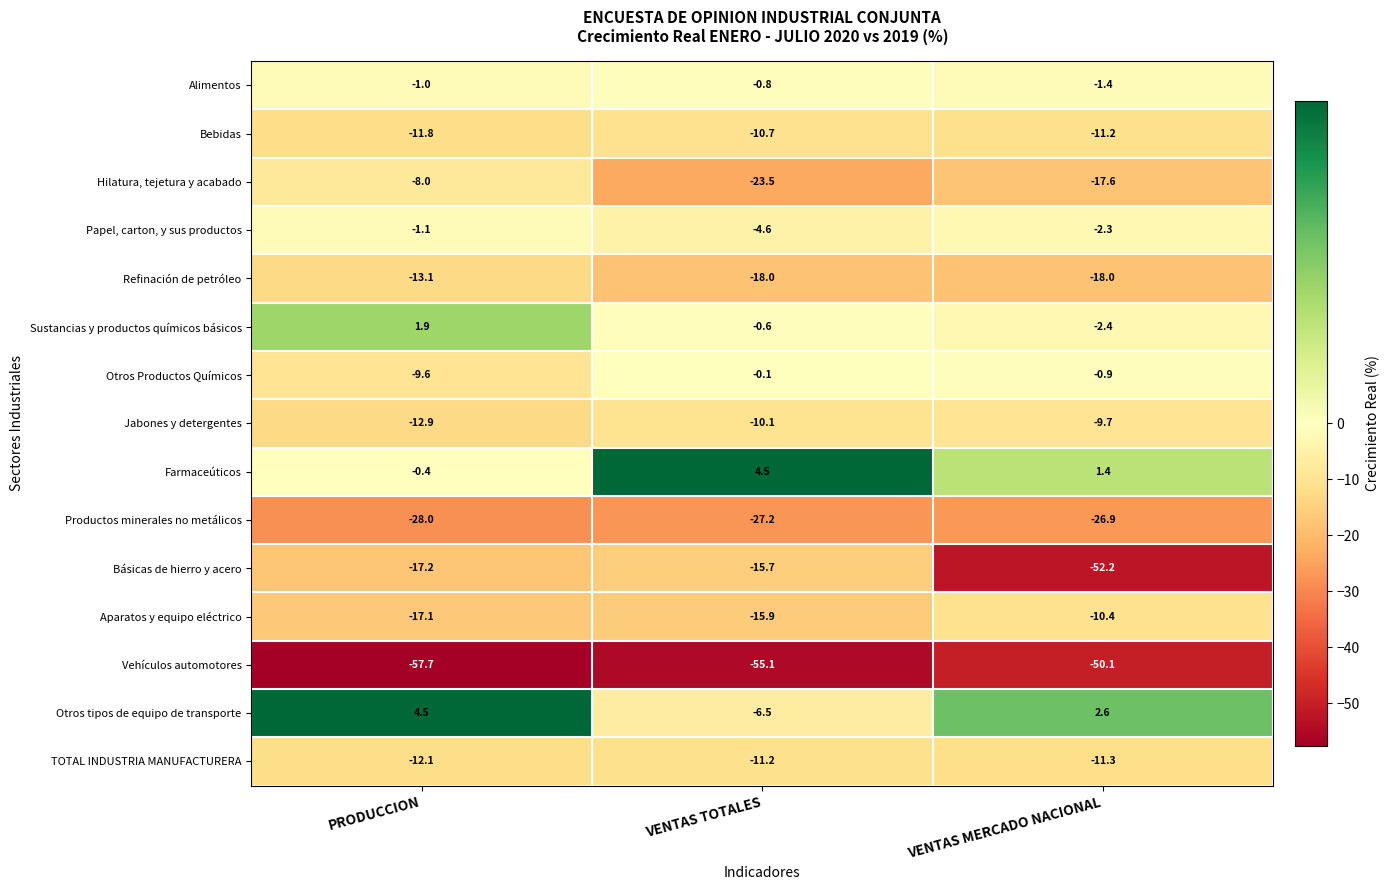

At which label does Productos minerales no metálicos reach its peak?

VENTAS MERCADO NACIONAL